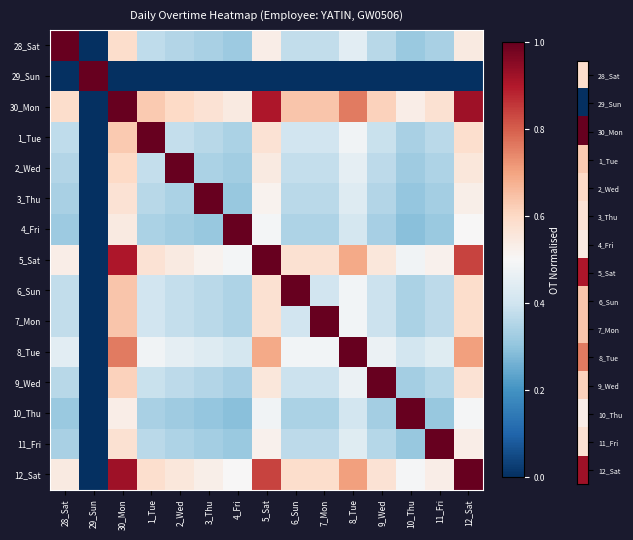

At which category is the sum across all series the highest?

30_Mon